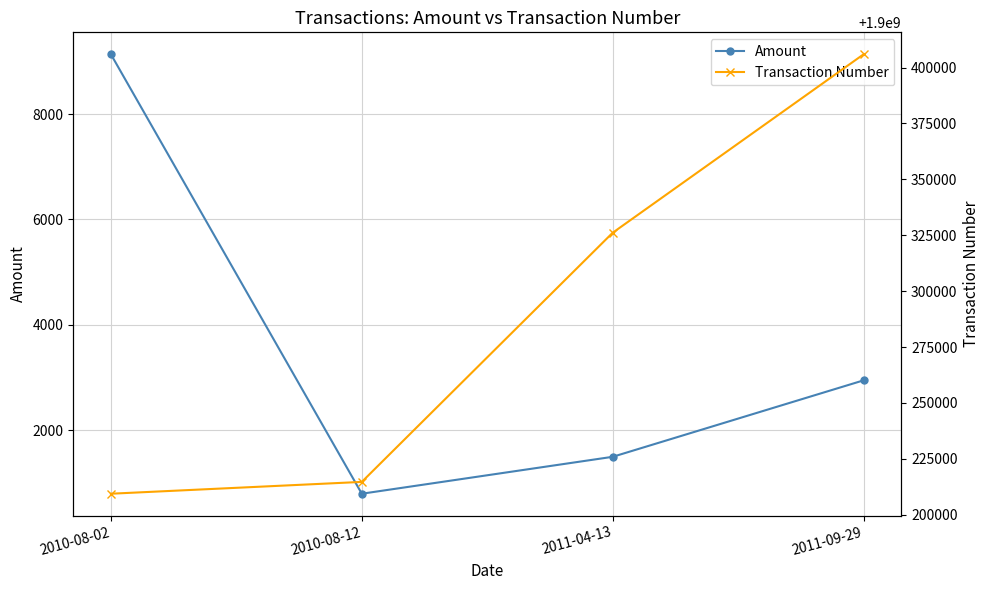

What is the label of the 2nd point from the left?

2010-08-12